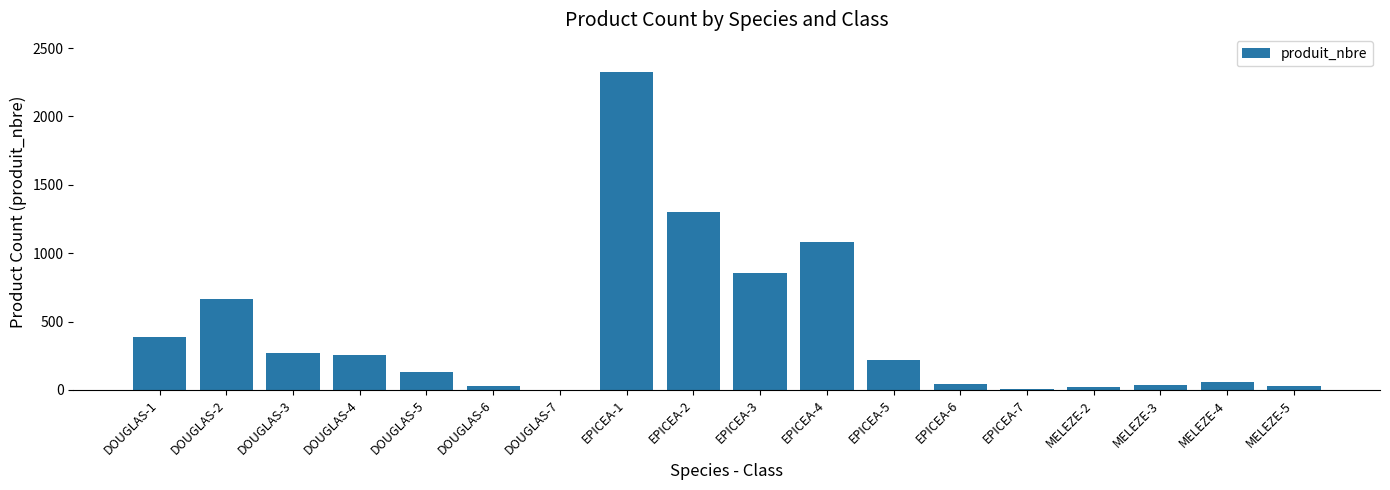

Where is the data nearest to the value 1164?

EPICEA-4